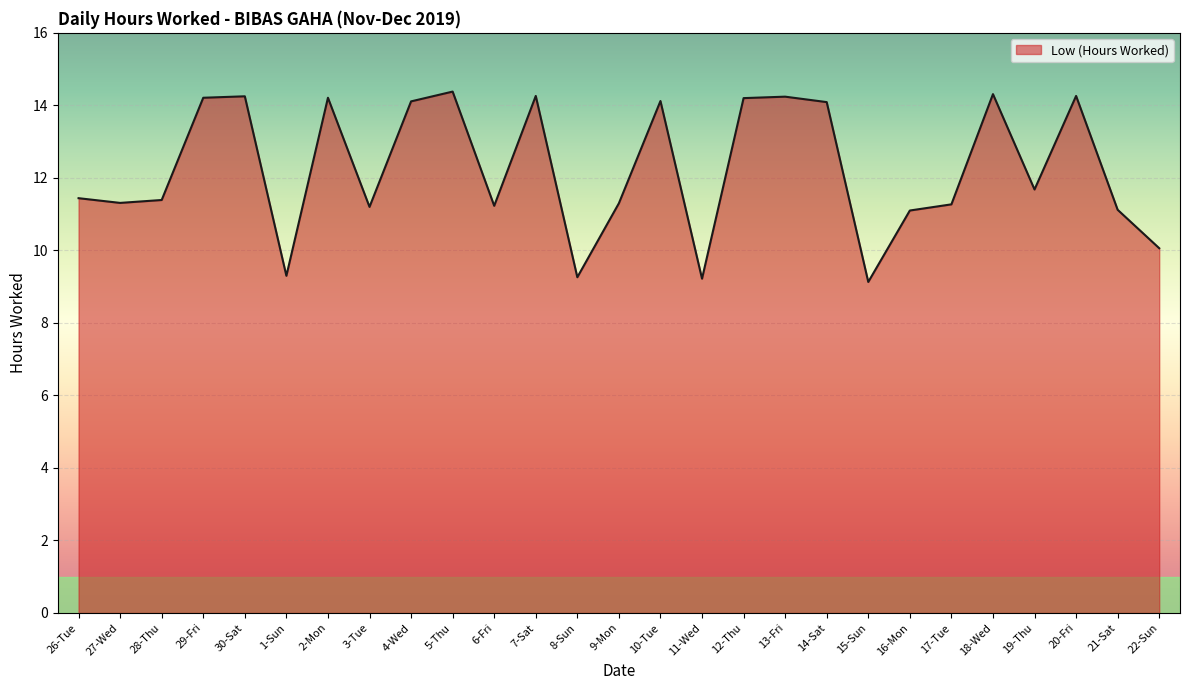

What position from the right is 5-Thu?

18